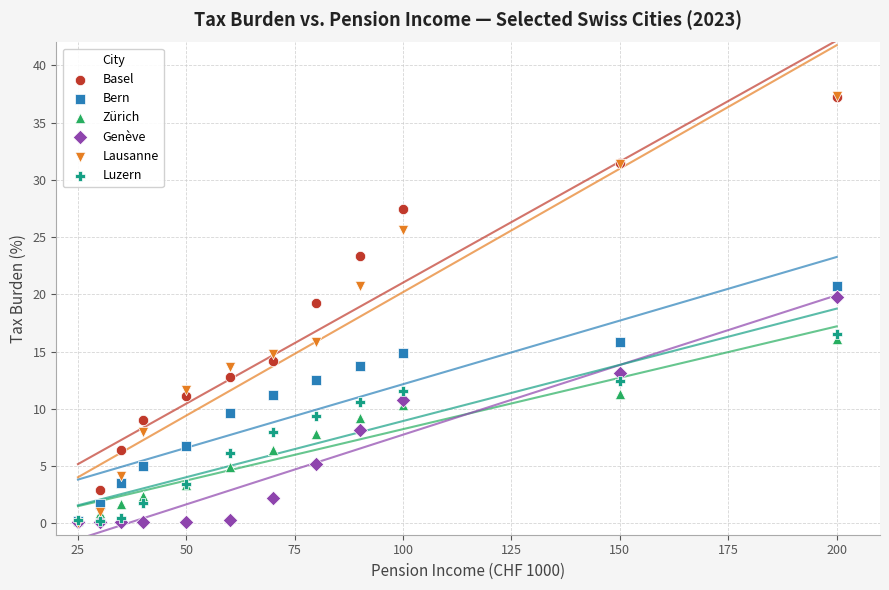

Which series has the widest spread of Y values?

Lausanne